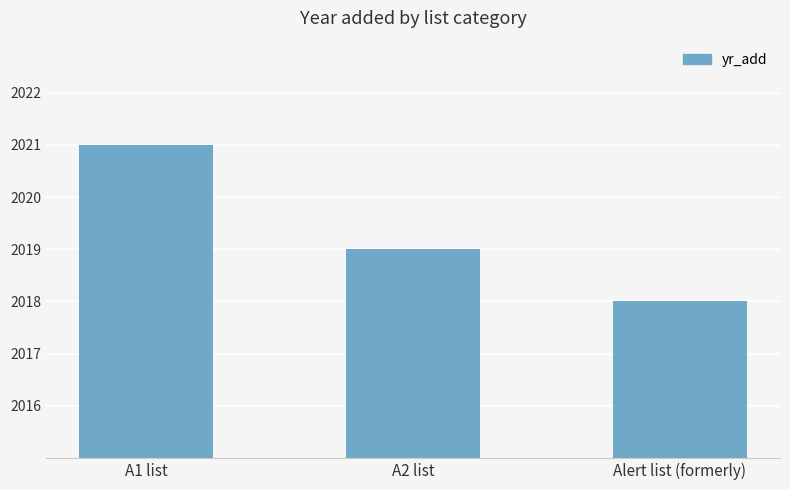

How many values are between 2018 and 2021?

3